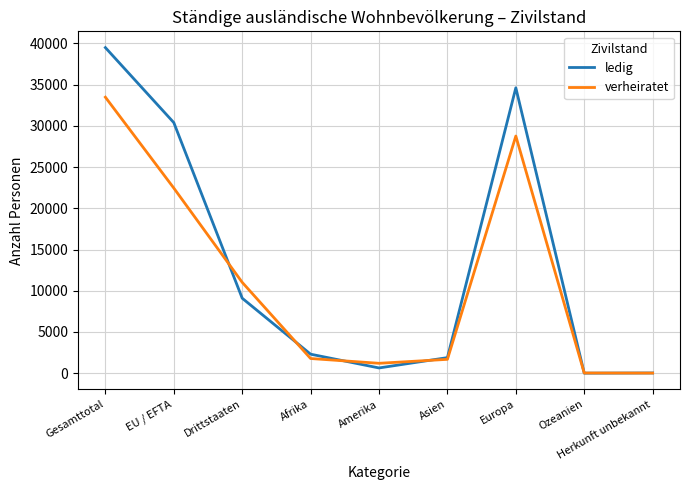

What is the maximum value for verheiratet?

33472